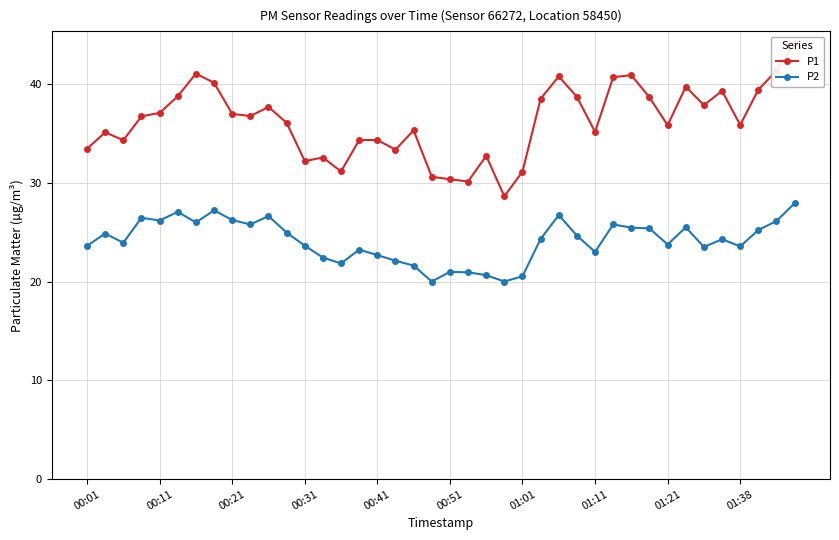

True or false: P2 has a value of 45.9 at 00:11.

False